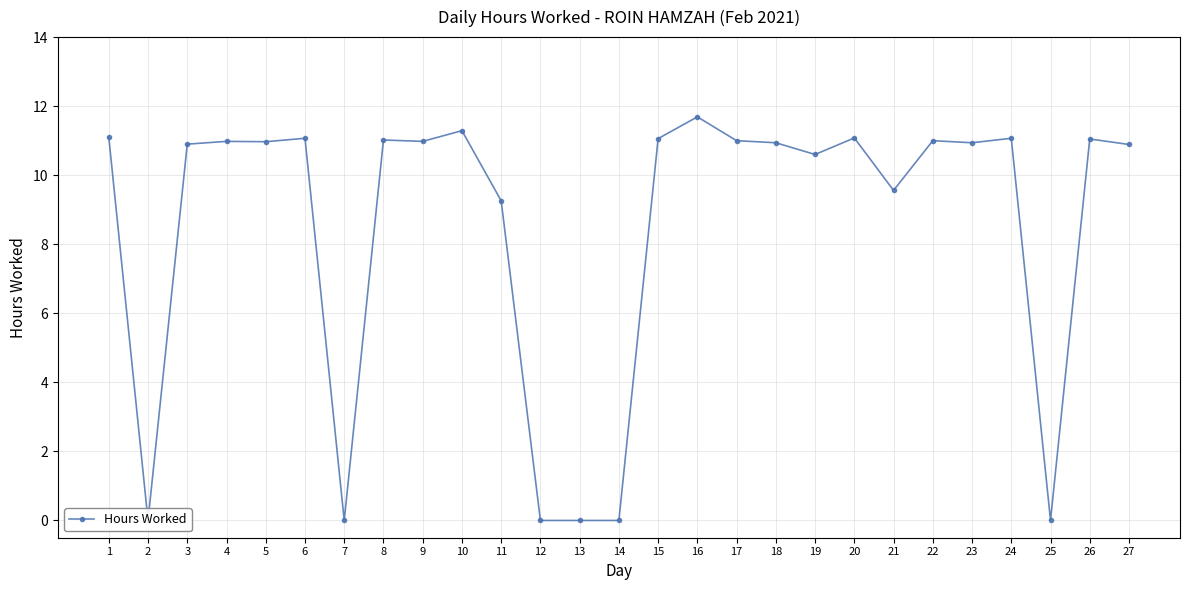

Reading left to right, list all the values displayed in this chart.

1=11.1	2=0.0	3=10.9	4=11.0	5=11.0	6=11.1	7=0.0	8=11.0	9=11.0	10=11.3	11=9.3	12=0.0	13=0.0	14=0.0	15=11.1	16=11.7	17=11.0	18=10.9	19=10.6	20=11.1	21=9.6	22=11.0	23=10.9	24=11.1	25=0.0	26=11.1	27=10.9